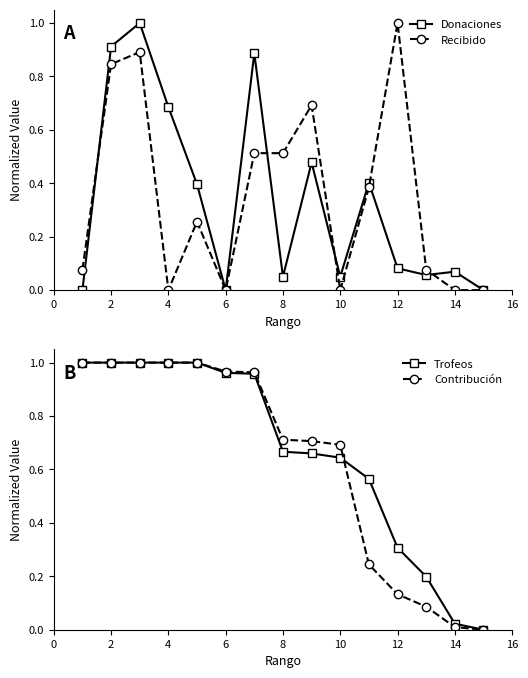

How many series are shown in this chart?

4